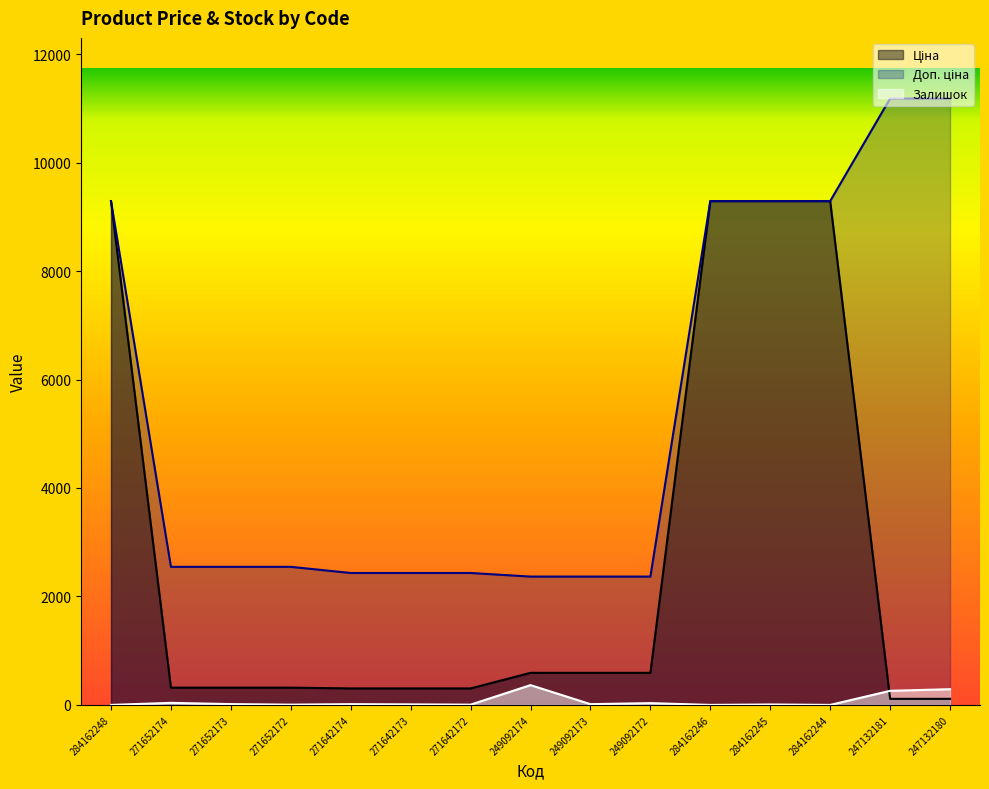

Which label corresponds to the smallest value in the chart?

284162248